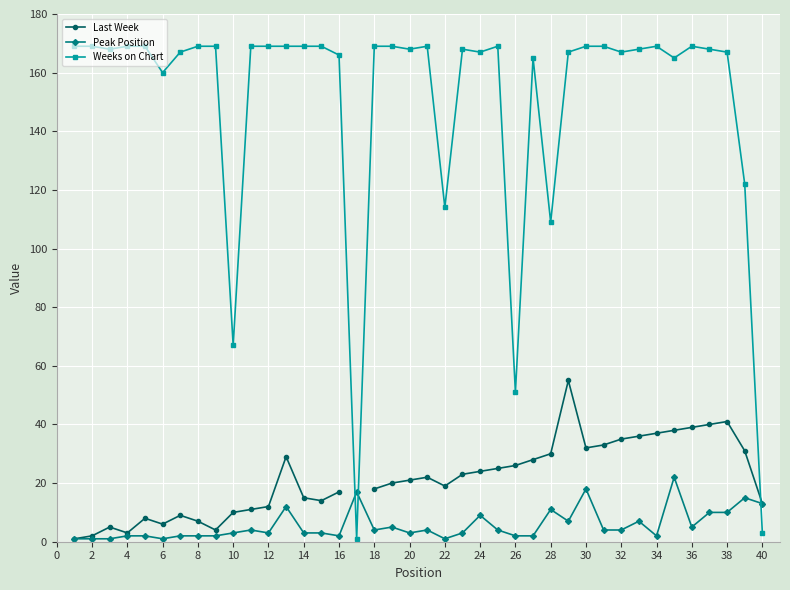

What is the value of the Peak Position point at the 12th from the left?

3.0